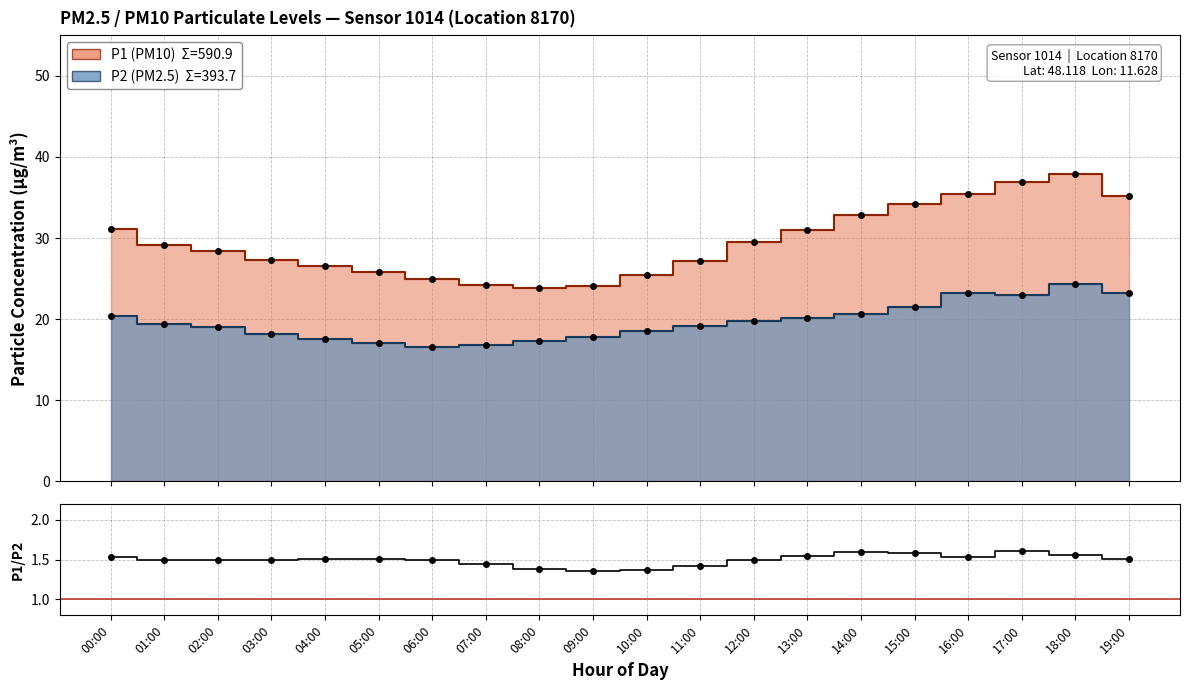

Rank the categories by value from lowest to highest.

09:00, 10:00, 08:00, 11:00, 07:00, 12:00, 02:00, 06:00, 03:00, 01:00, 04:00, 05:00, 19:00, 00:00, 16:00, 13:00, 18:00, 15:00, 14:00, 17:00